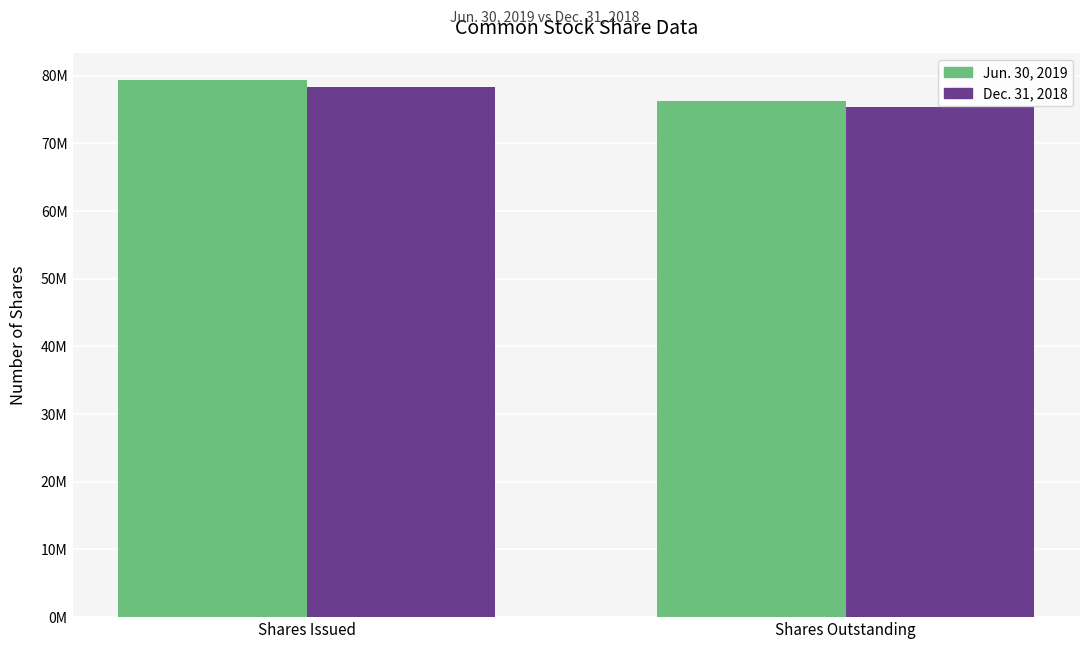

Are the bars grouped side by side (vs. stacked)?

Yes